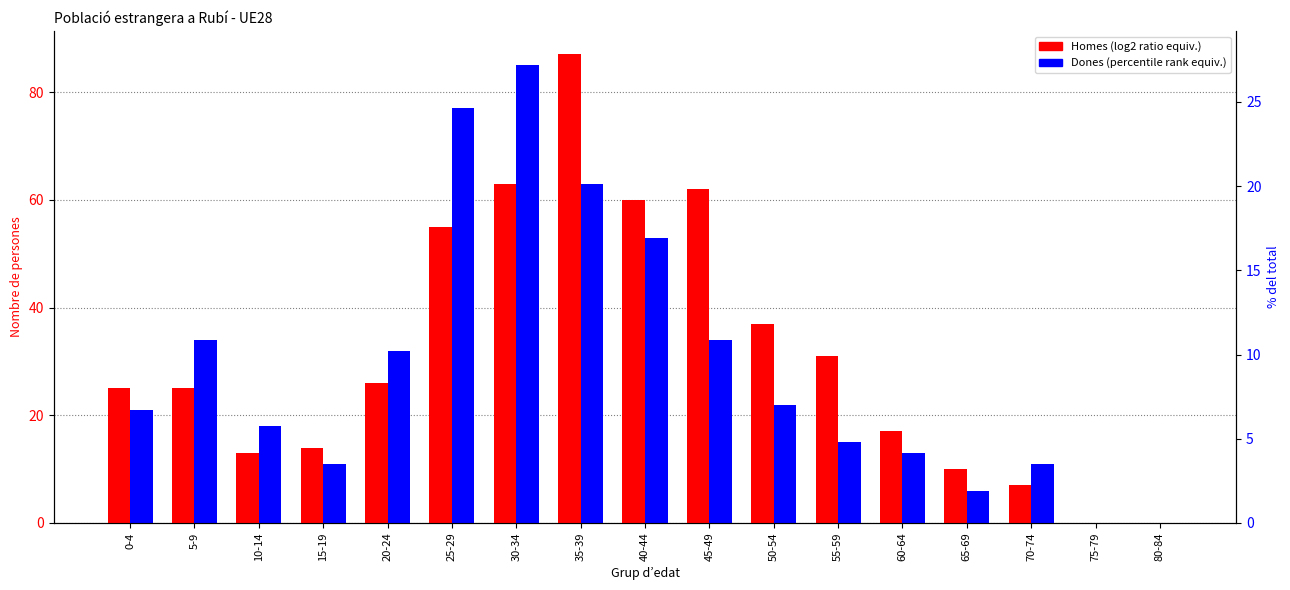

Rank the series by their average value, from lowest to highest.

Dones, Homes